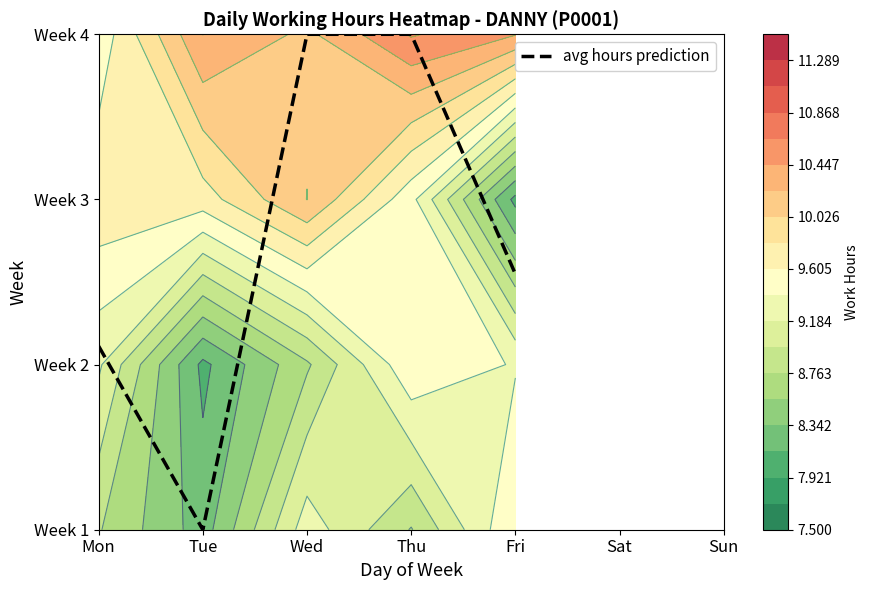

What is the ratio of the value at Wed to the value at Thu?

1.0